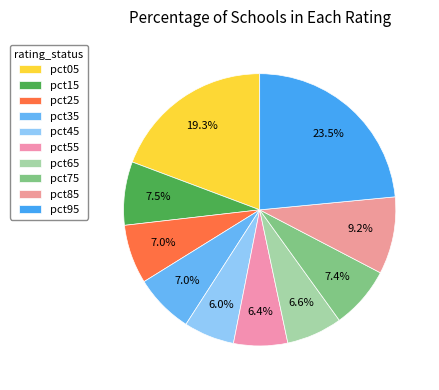

Does pct15 represent more than half of the total?

No